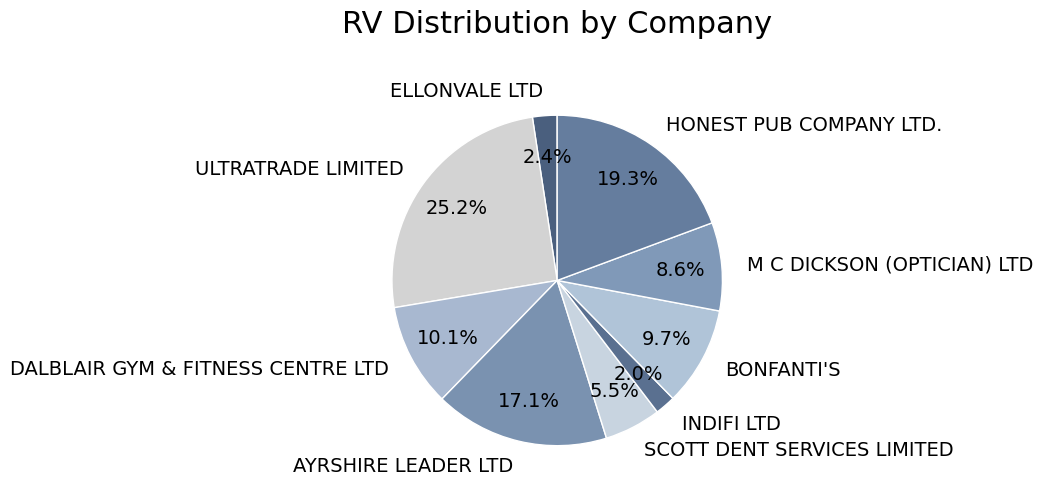

To the nearest percent, what is the combined percentage of HONEST PUB COMPANY LTD. and ELLONVALE LTD?

22%